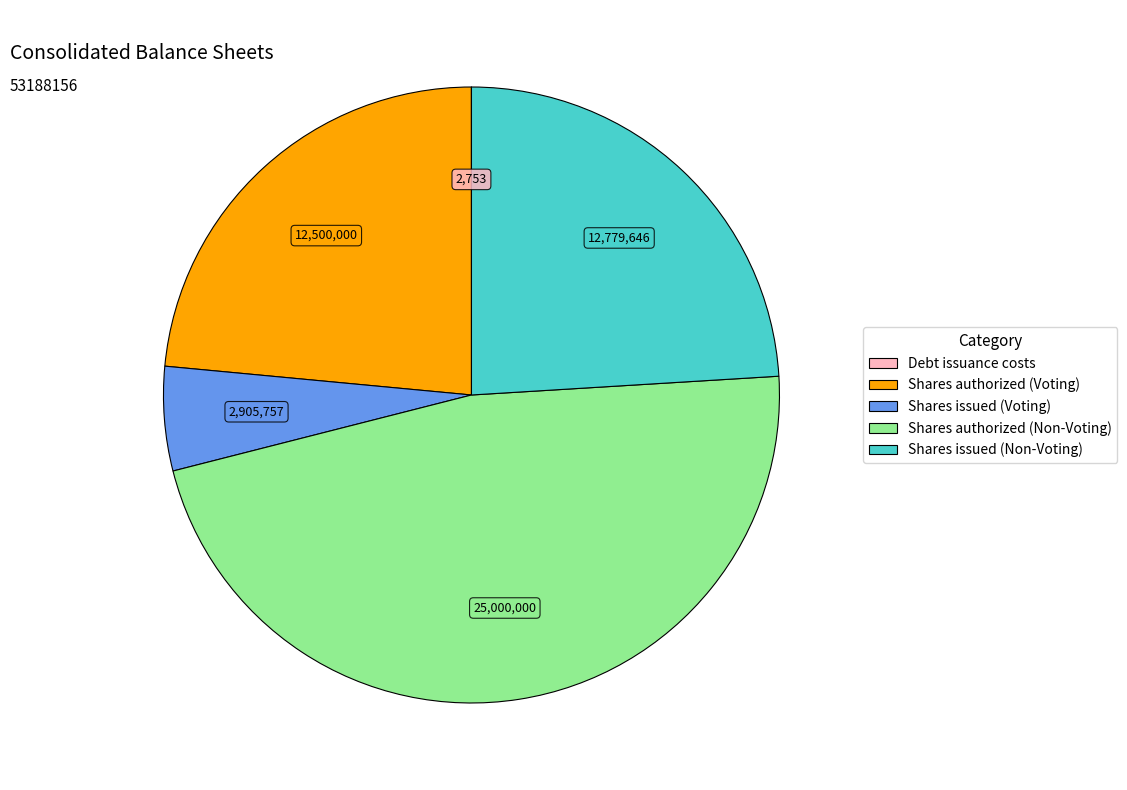

Which category has the biggest portion of the pie?

Shares authorized (Non-Voting)